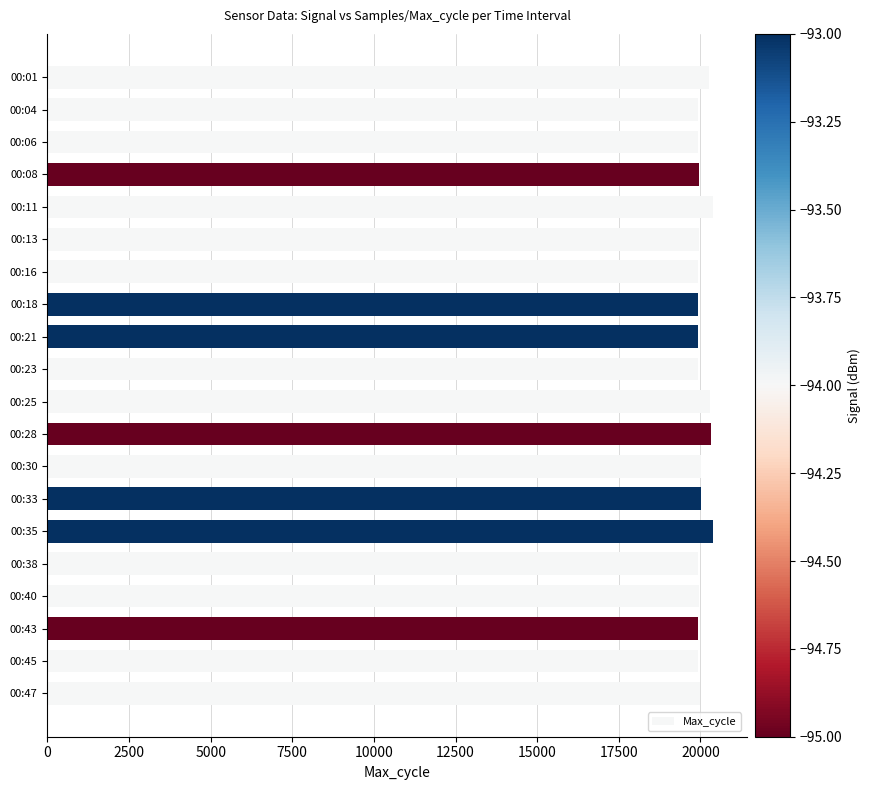

What is the sum of the values at 00:21 and 00:11?

40298